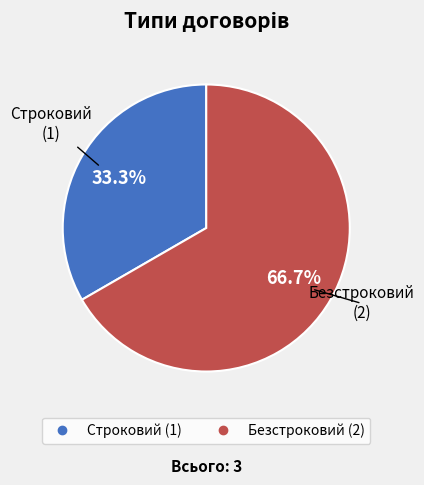

To the nearest percent, what portion does Безстроковий represent?

67%